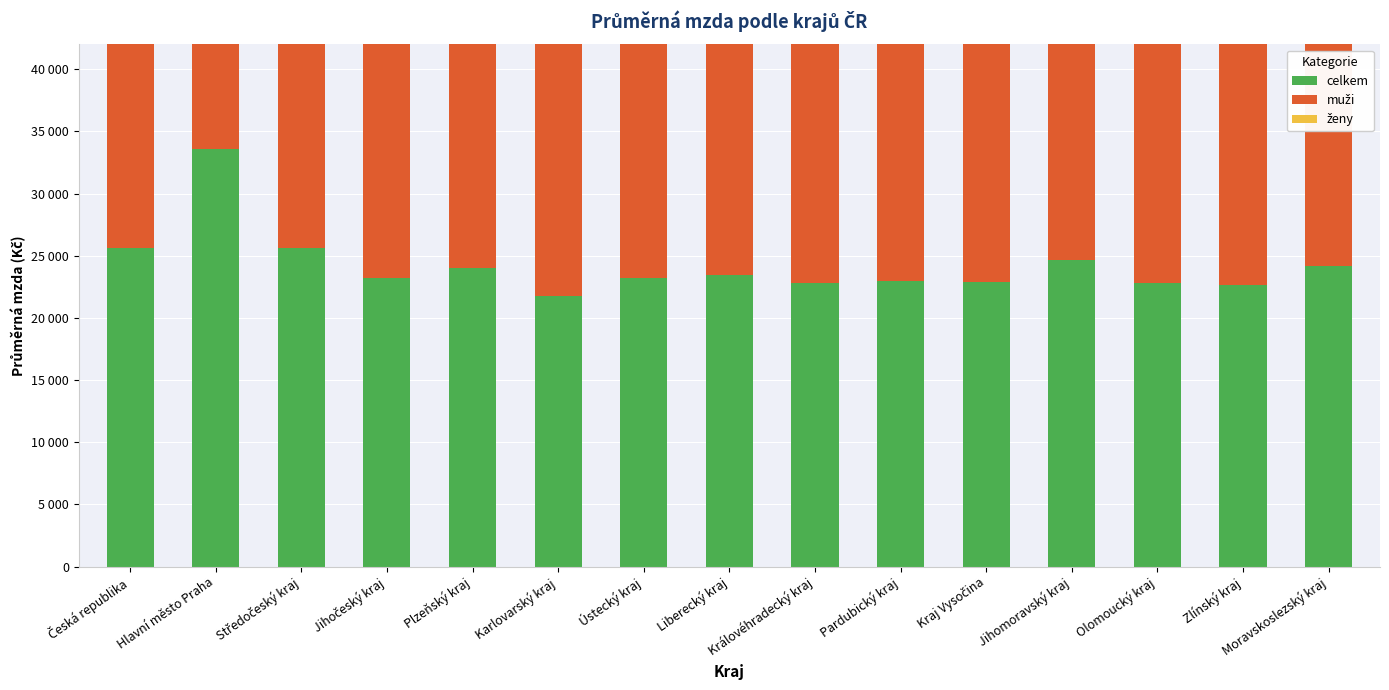

Which series has the widest spread of values?

muži